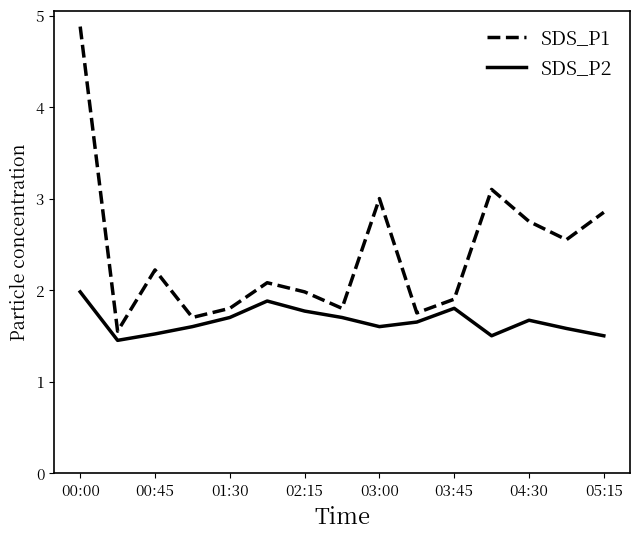

What is the difference between the maximum and minimum values in the SDS_P1 series?

3.3